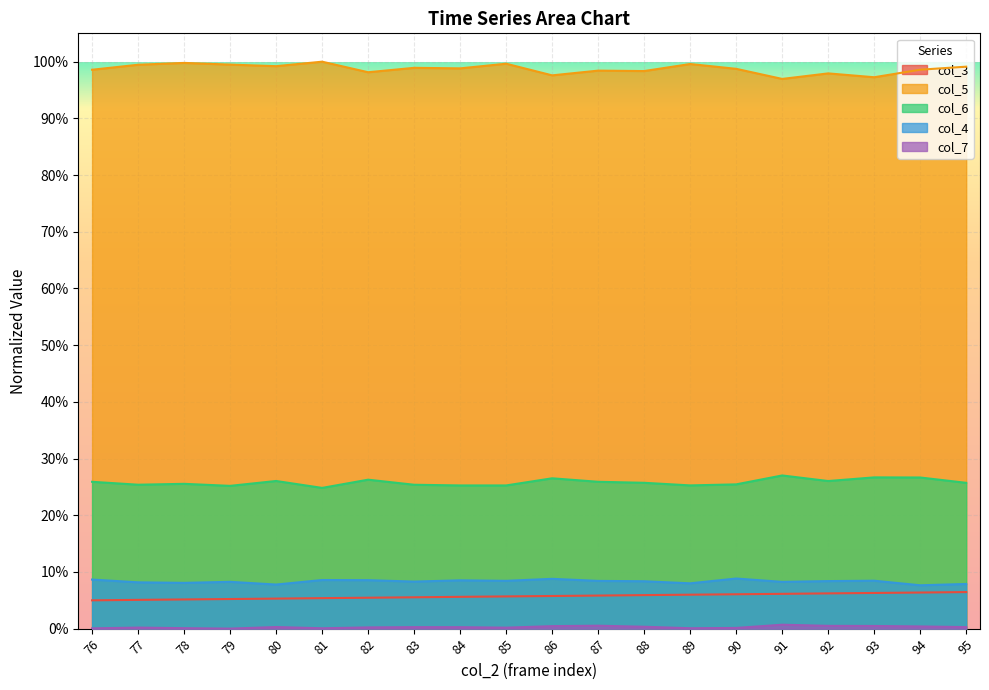

At which label does col_4 reach its peak?

90